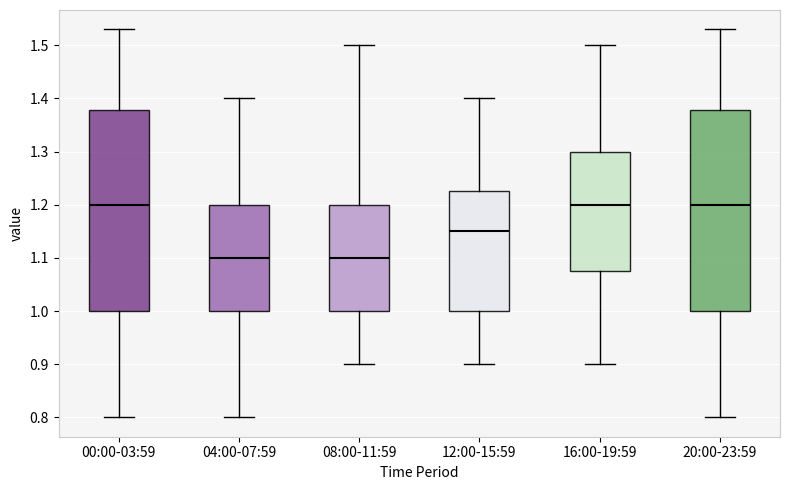

Reading left to right, read every box against the y-axis: the position of its median line, the range the box covers, and the ends of its whiskers. The values are not printed on the chart, so give them approximately, as read against the axis.

00:00-03:59: median 1.20, box 1.00 to 1.38, whiskers 0.80 to 1.53
04:00-07:59: median 1.10, box 1.00 to 1.20, whiskers 0.80 to 1.40
08:00-11:59: median 1.10, box 1.00 to 1.20, whiskers 0.90 to 1.50
12:00-15:59: median 1.15, box 1.00 to 1.23, whiskers 0.90 to 1.40
16:00-19:59: median 1.20, box 1.08 to 1.30, whiskers 0.90 to 1.50
20:00-23:59: median 1.20, box 1.00 to 1.38, whiskers 0.80 to 1.53